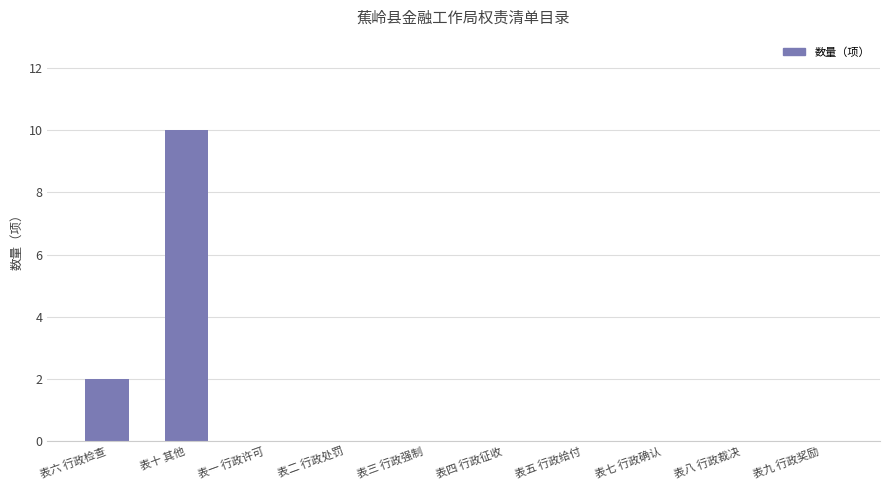

At which category does the chart reach its peak across all series?

表十 其他